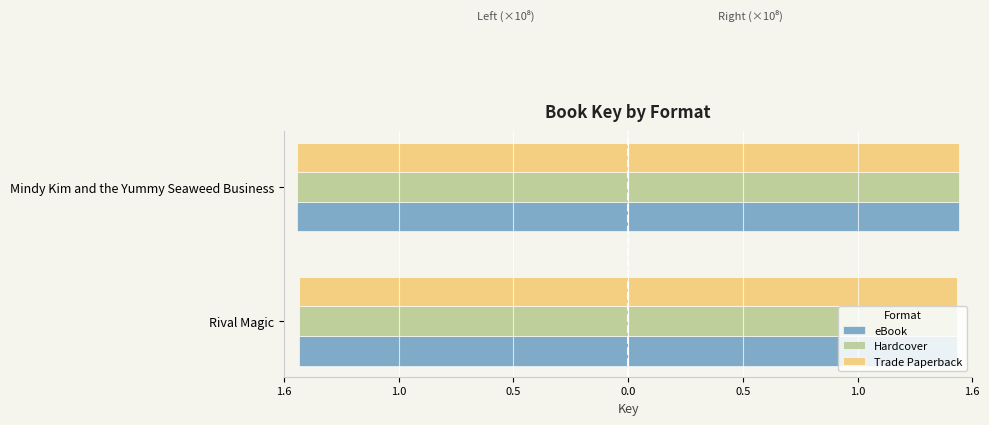

What is the sum of the Trade Paperback values at Rival Magic and Mindy Kim and the Yummy Seaweed Business?

-3.0